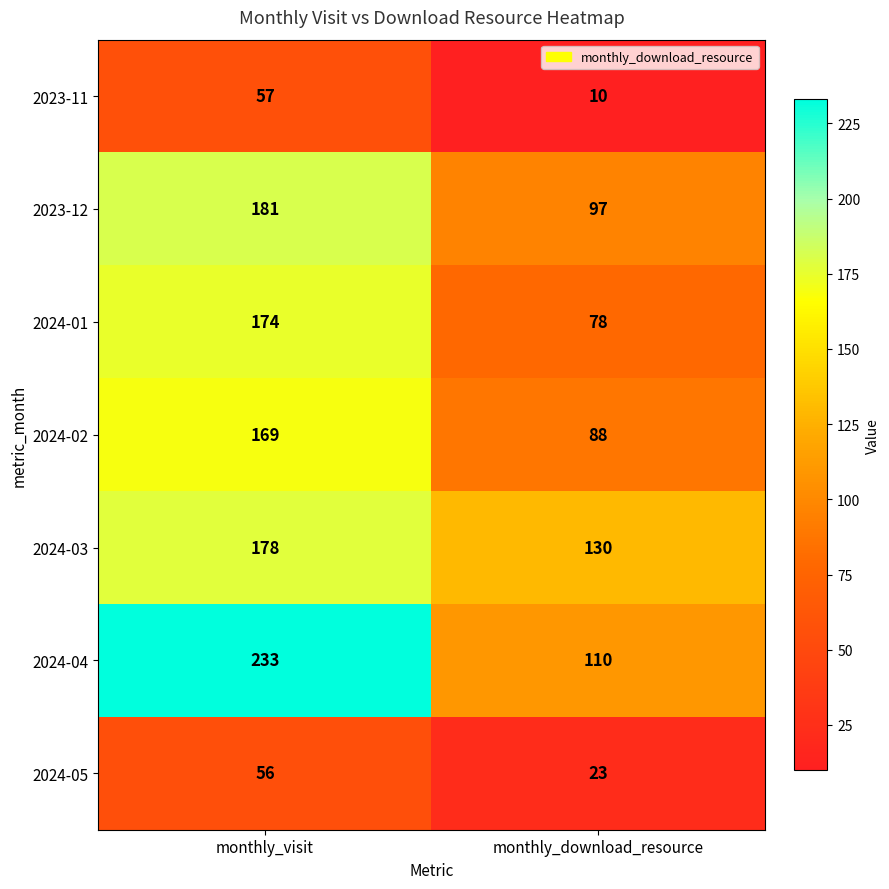

Which series has the widest spread of values?

2024-04